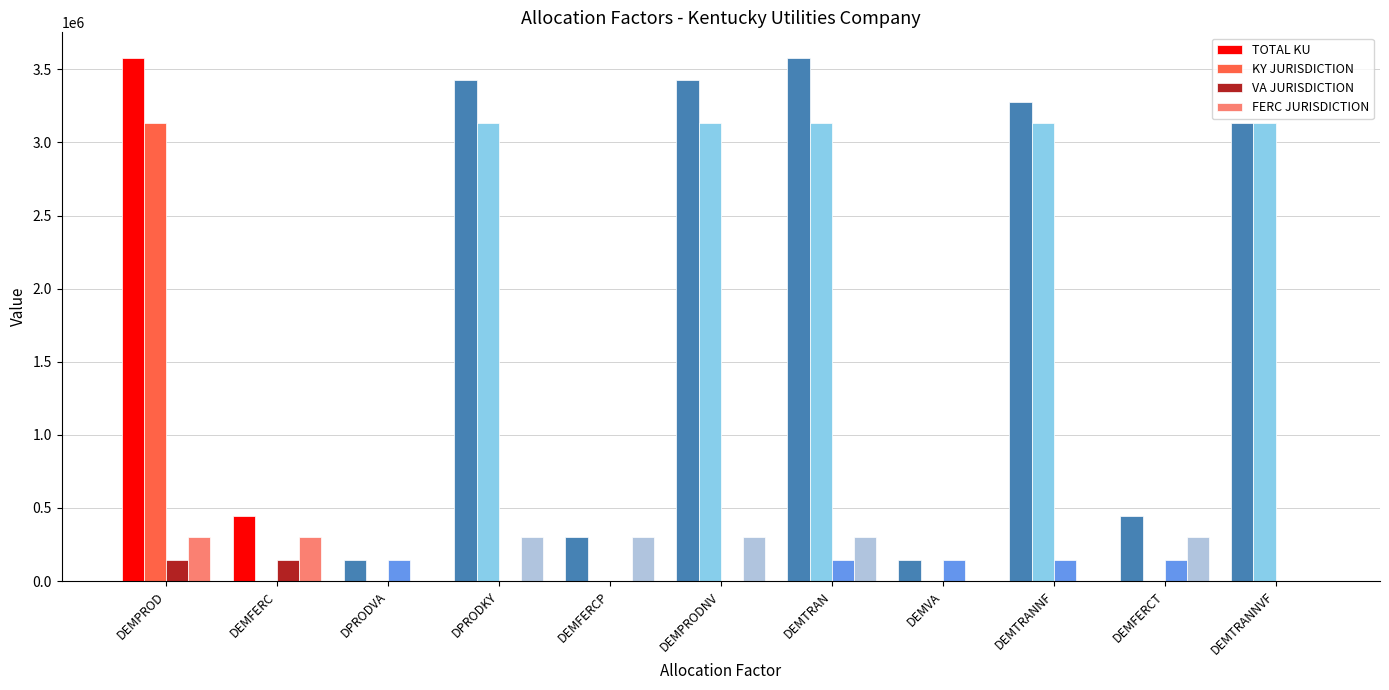

What is the sum of all VA JURISDICTION values?

1012669